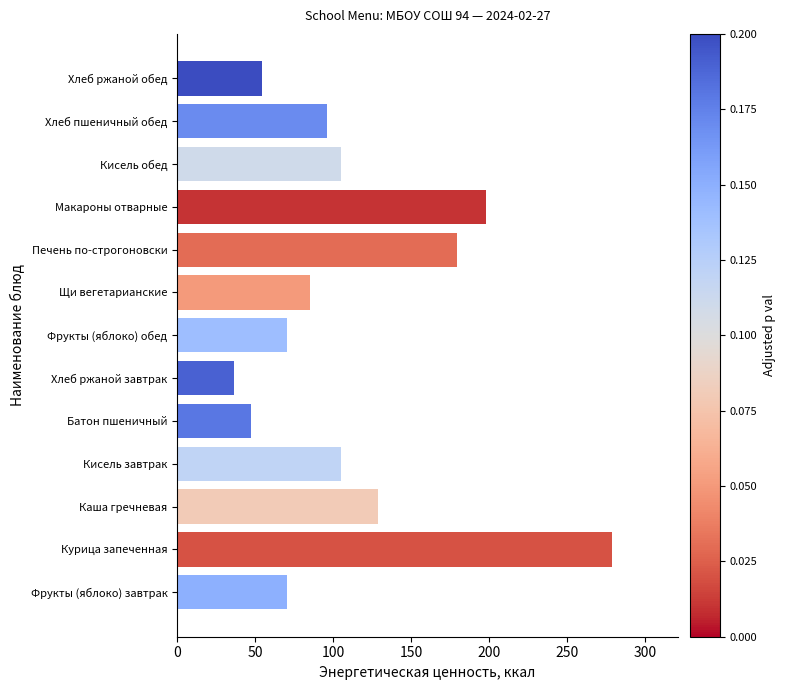

Between Батон пшеничный and Фрукты (яблоко) завтрак, which is larger?

Фрукты (яблоко) завтрак